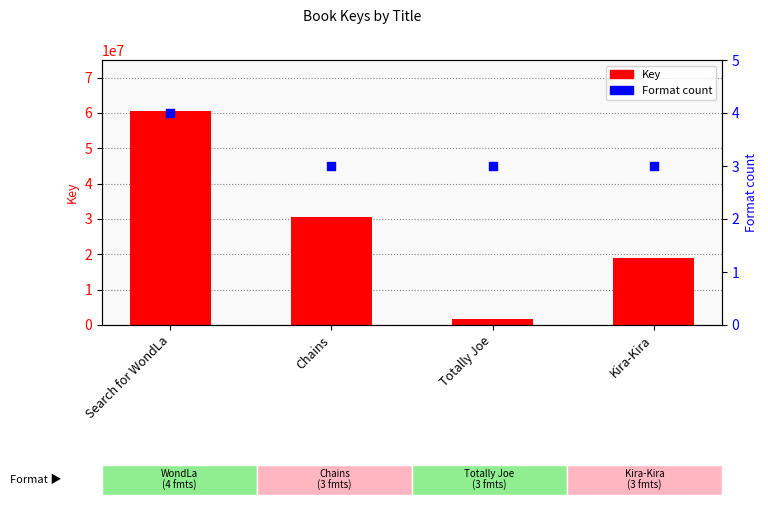

Which series has the largest Y range (max minus min)?

Key